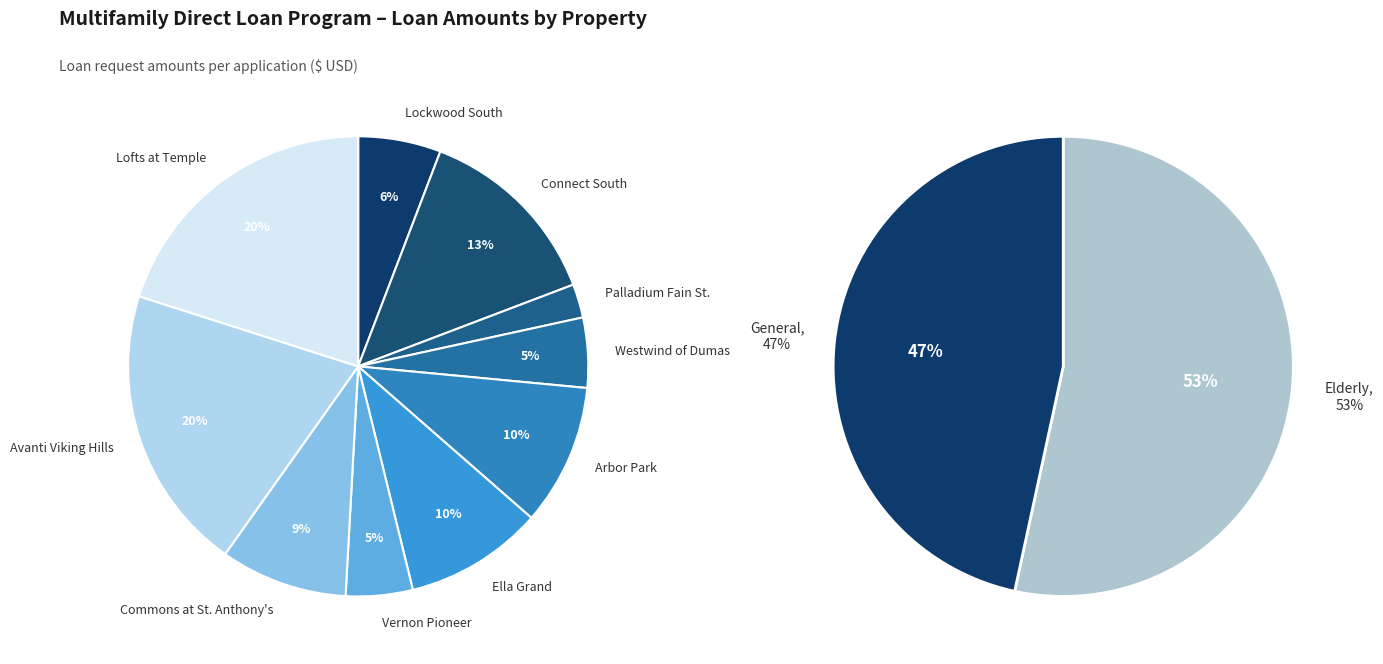

True or false: Lofts at Temple Medical Center accounts for 20% of the total.

True